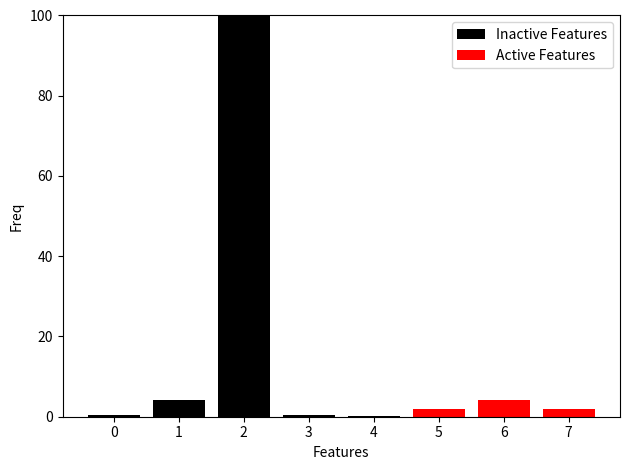

True or false: Active Features has a value of 0.0 at 1.

True